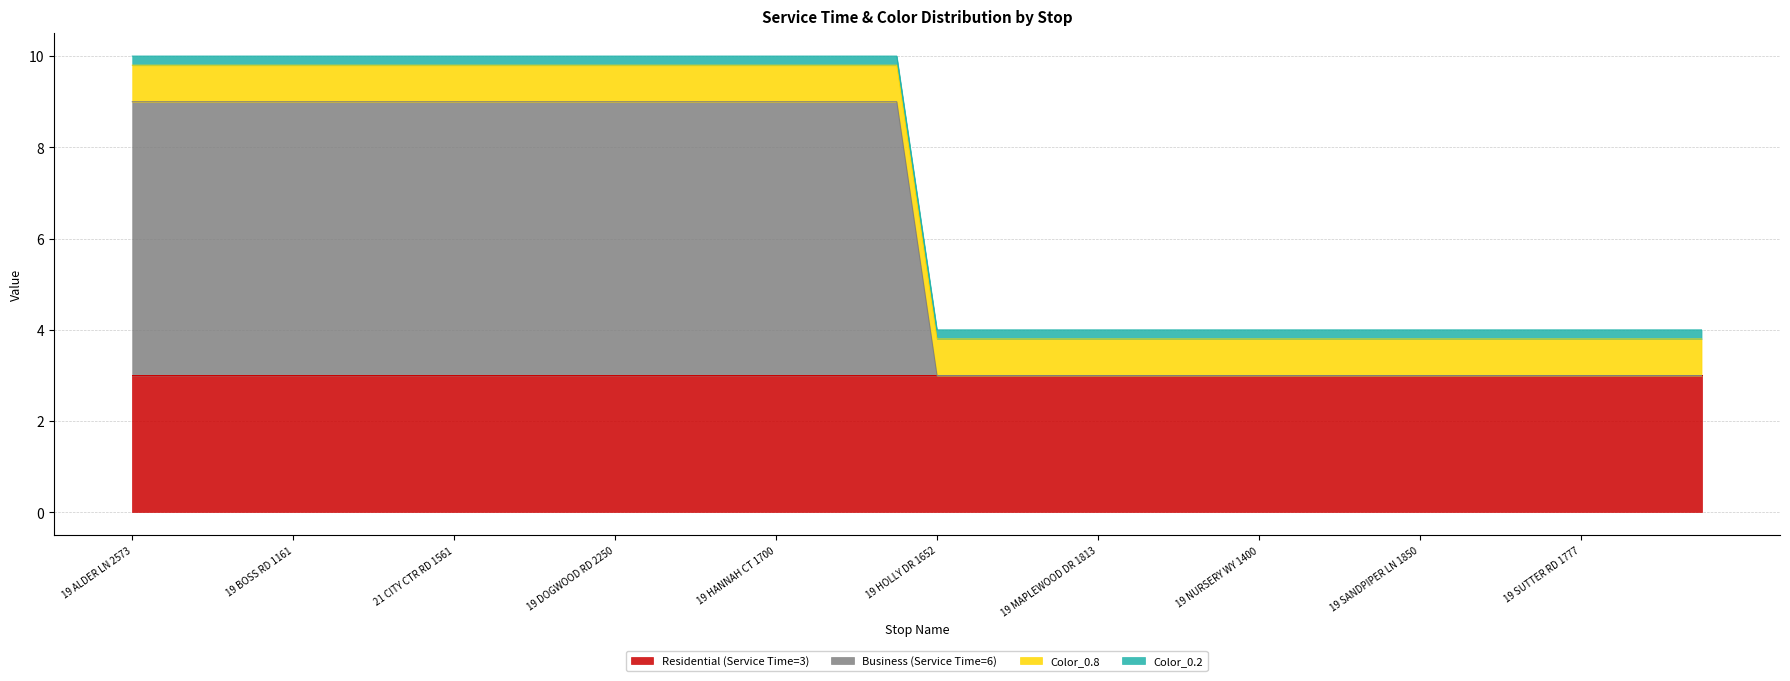

Rank the series by their maximum value, from highest to lowest.

Business (Service Time=6), Residential (Service Time=3), Color_0.8, Color_0.2